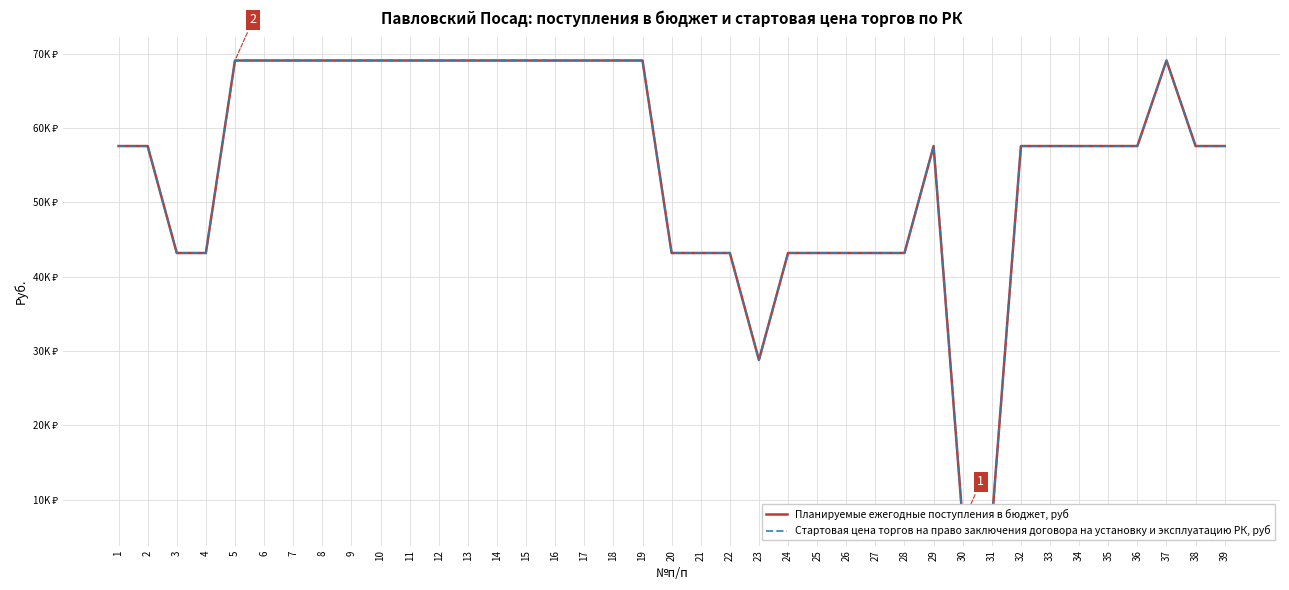

Reading right to left, transcribe all the data shown in this chart.

Планируемые ежегодные поступления в бюджет, руб: 57600	57600	69120	57600	57600	57600	57600	57600	6912	6912	57600	43200	43200	43200	43200	43200	28800	43200	43200	43200	69120	69120	69120	69120	69120	69120	69120	69120	69120	69120	69120	69120	69120	69120	69120	43200	43200	57600	57600
Стартовая цена торгов на право заключения договора на установку и эксплуатацию РК, руб: 57600	57600	69120	57600	57600	57600	57600	57600	6912	6912	57600	43200	43200	43200	43200	43200	28800	43200	43200	43200	69120	69120	69120	69120	69120	69120	69120	69120	69120	69120	69120	69120	69120	69120	69120	43200	43200	57600	57600